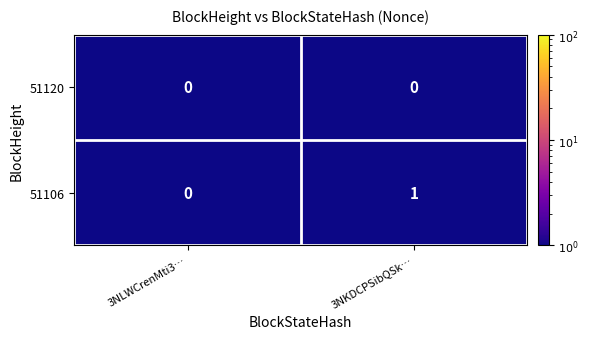

At which category is the sum across all series the highest?

3NKDCPSibQSk…